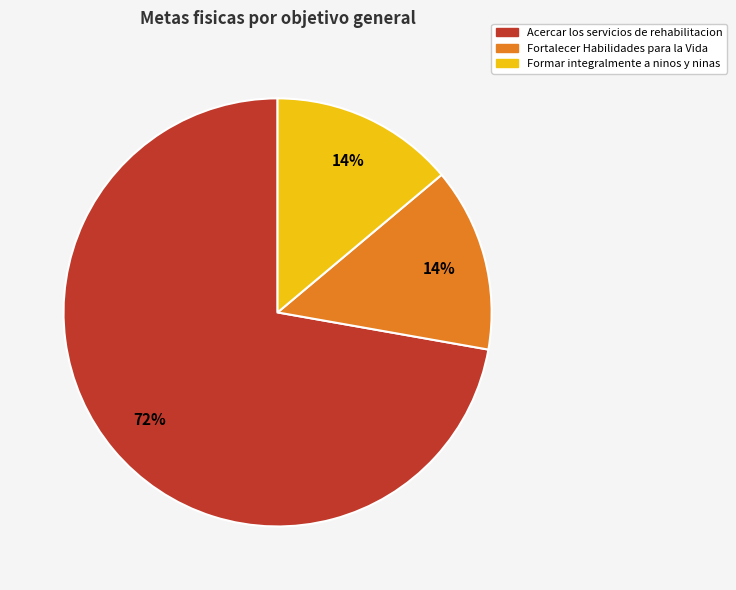

Does any single category account for the majority?

Yes